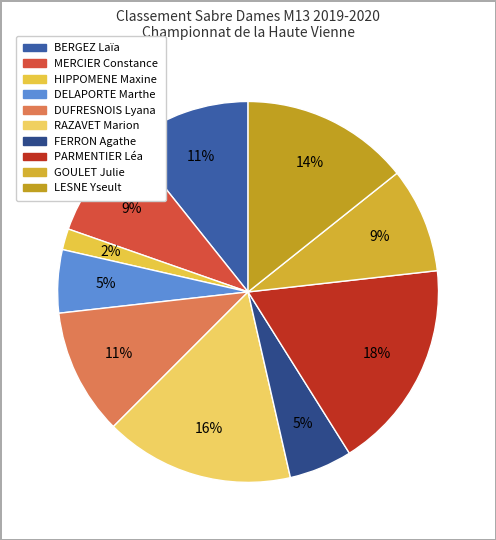

Which slice is the largest?

PARMENTIER Léa